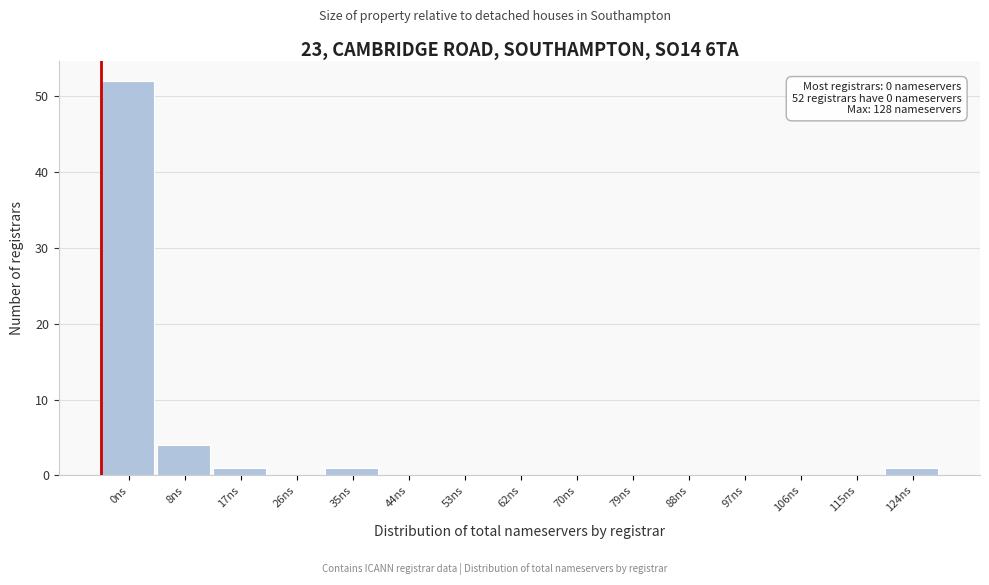

Reading left to right, list all the values displayed in this chart.

0ns=52	8ns=4	17ns=1	26ns=0	35ns=1	44ns=0	53ns=0	62ns=0	70ns=0	79ns=0	88ns=0	97ns=0	106ns=0	115ns=0	124ns=1